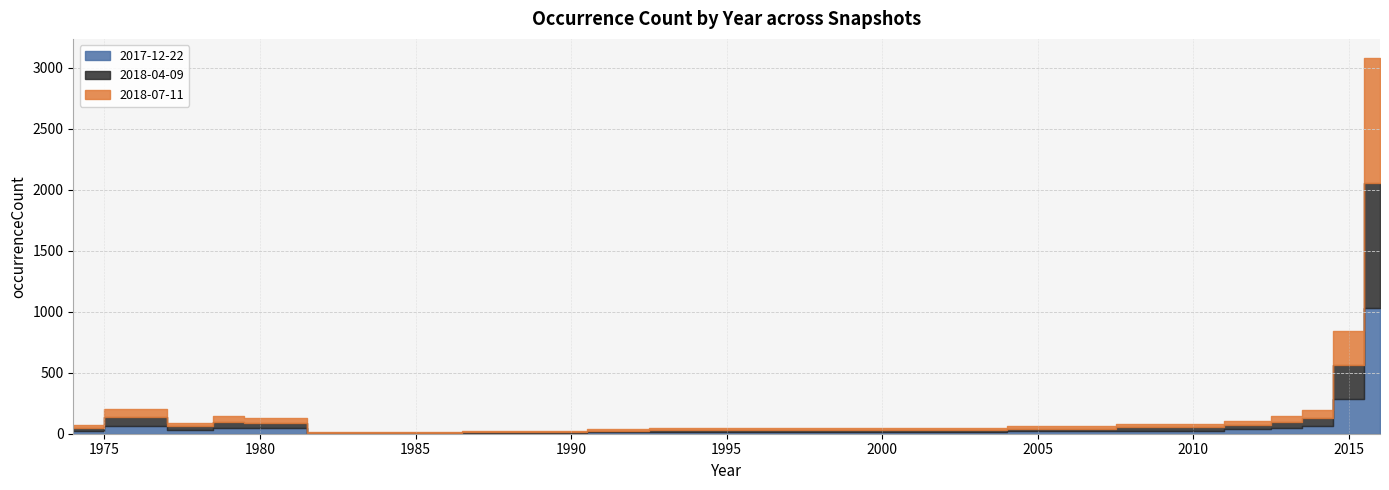

What is the smallest value displayed?

4